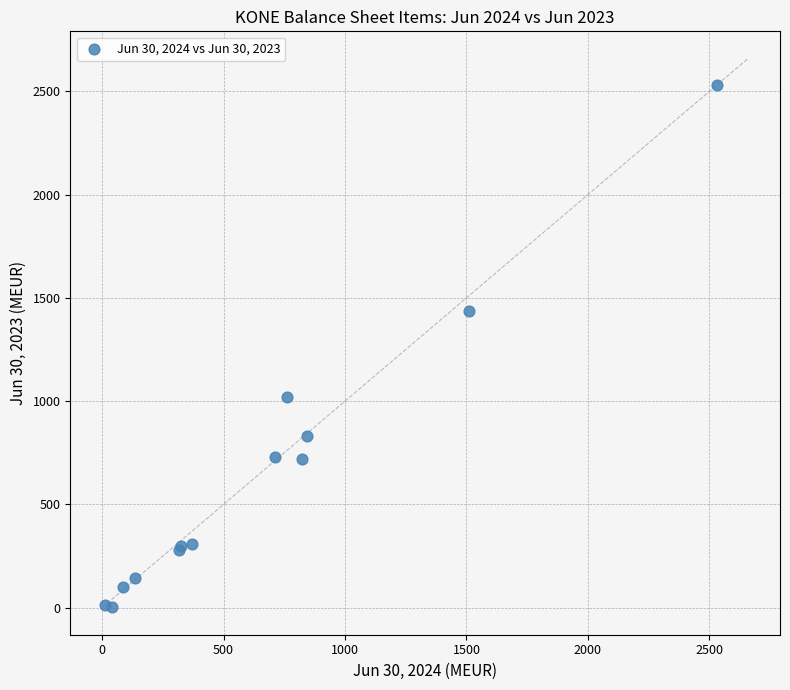

What Y value in the scatter plot is closest to 1266?

1439.0